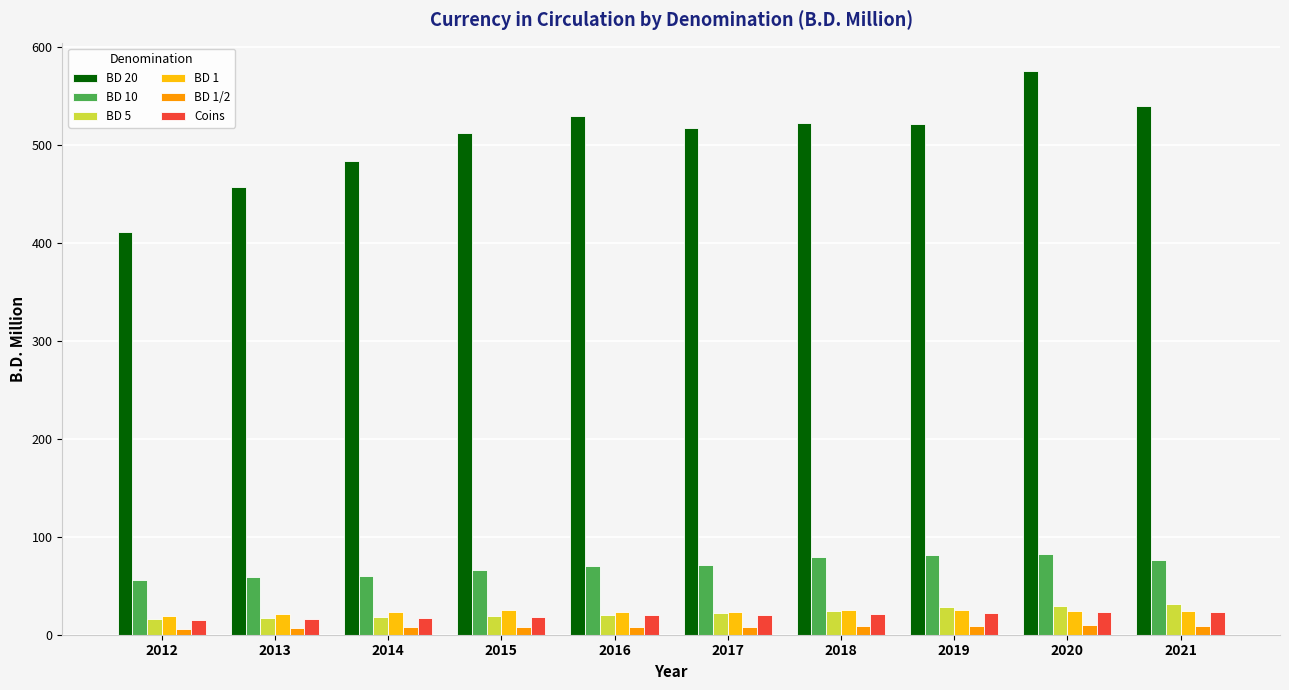

What is the difference between the highest and lowest values at 2014?

475.9